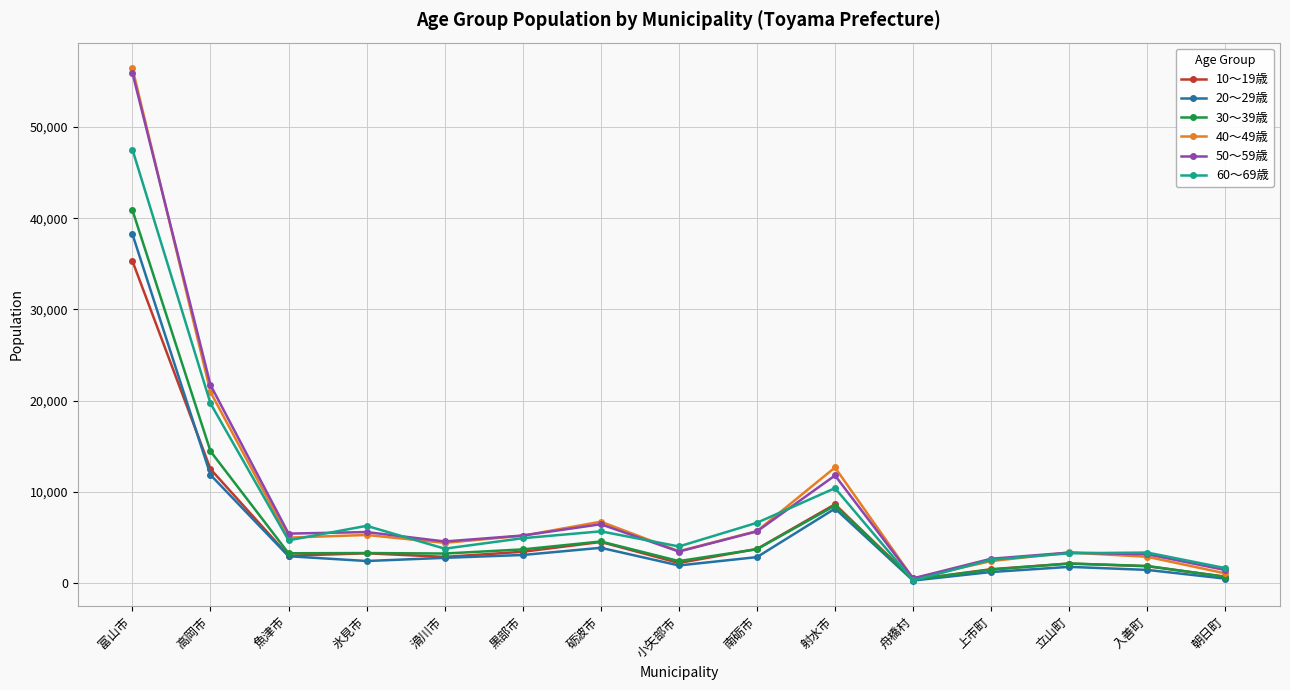

Rank the series by their maximum value, from lowest to highest.

10～19歳, 20～29歳, 30～39歳, 60～69歳, 50～59歳, 40～49歳